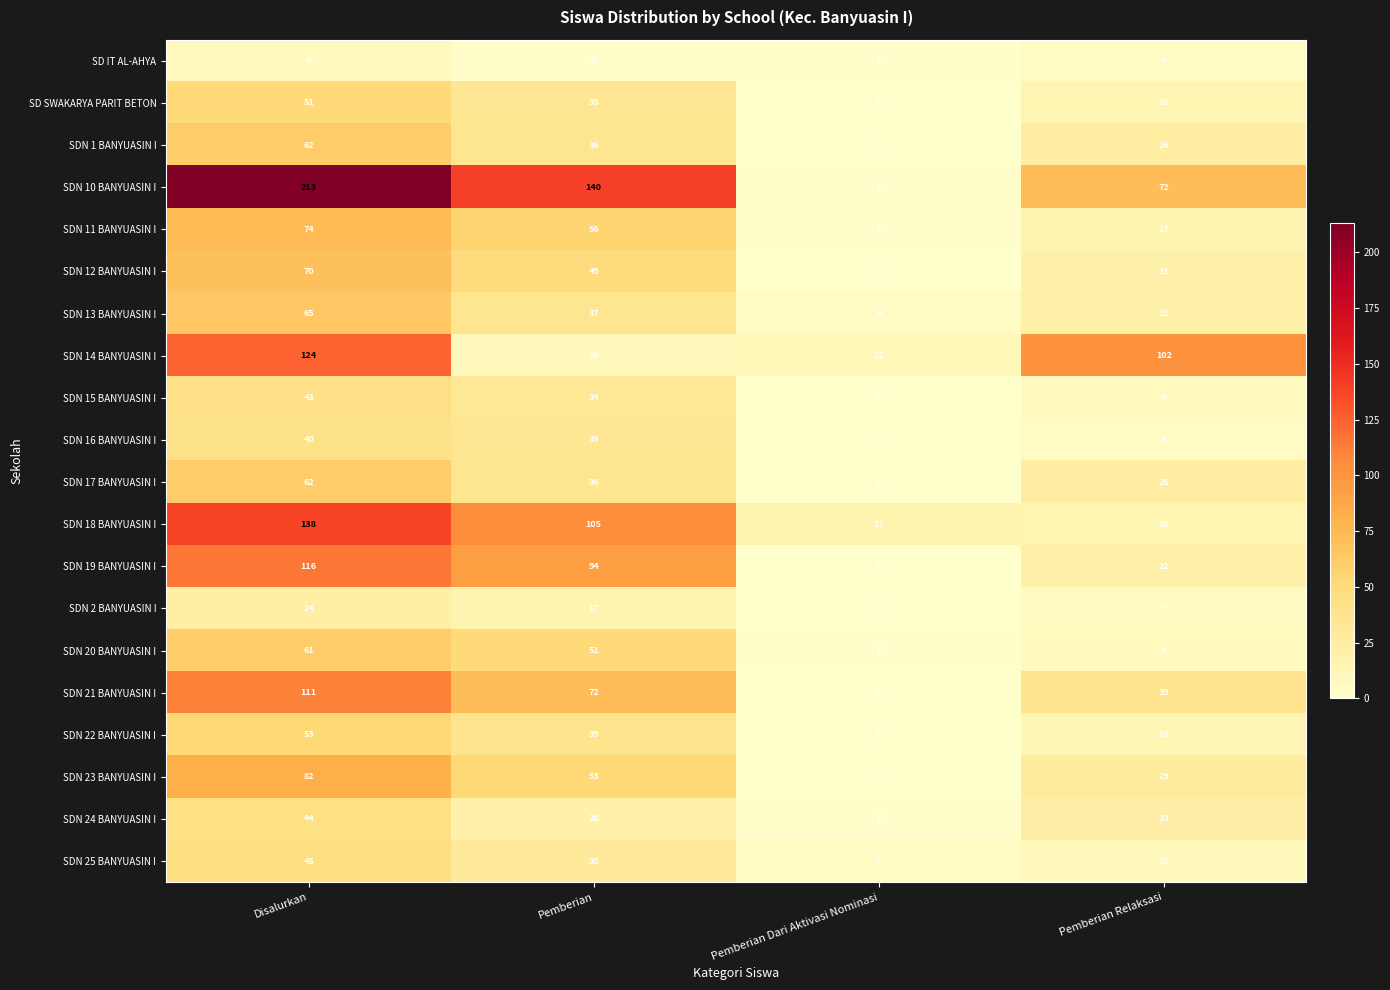

Which category has the highest value across all series?

Disalurkan